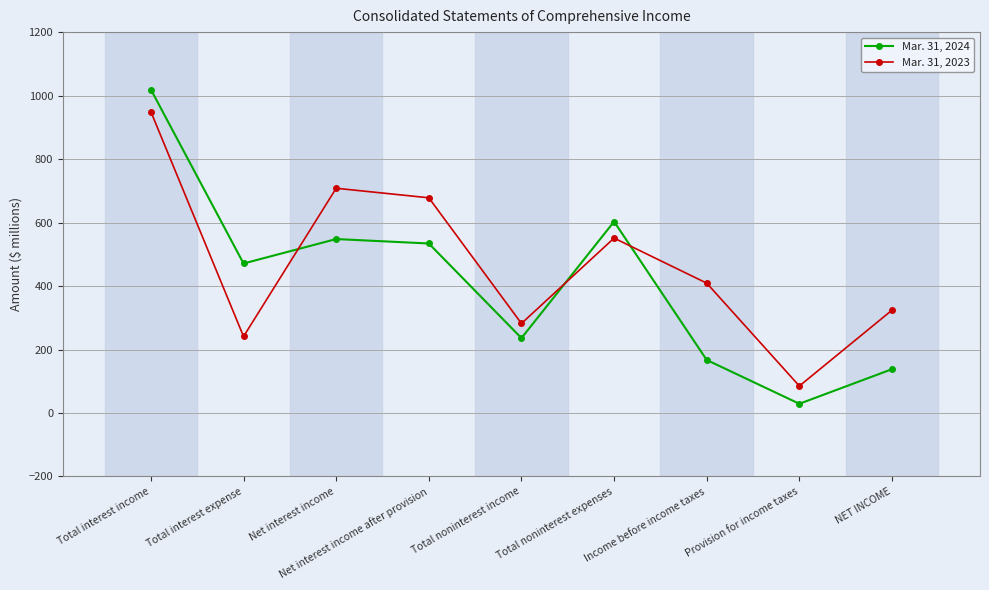

Rank the series by their maximum value, from lowest to highest.

Mar. 31, 2023, Mar. 31, 2024